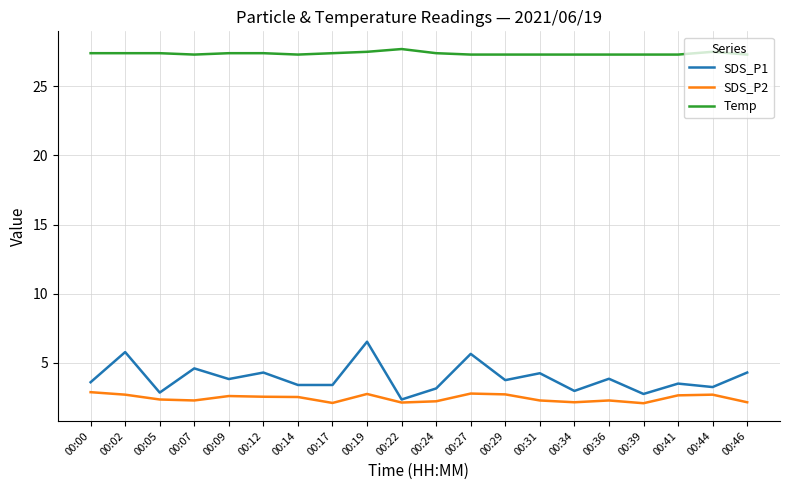

True or false: SDS_P1 and Temp cross at least once.

False